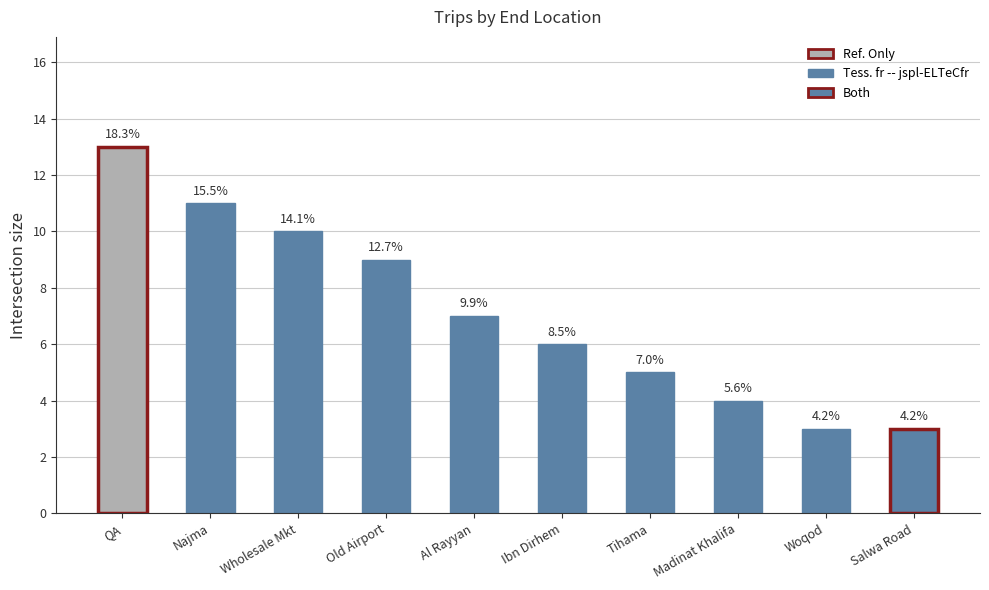

Are the bars horizontal?

No